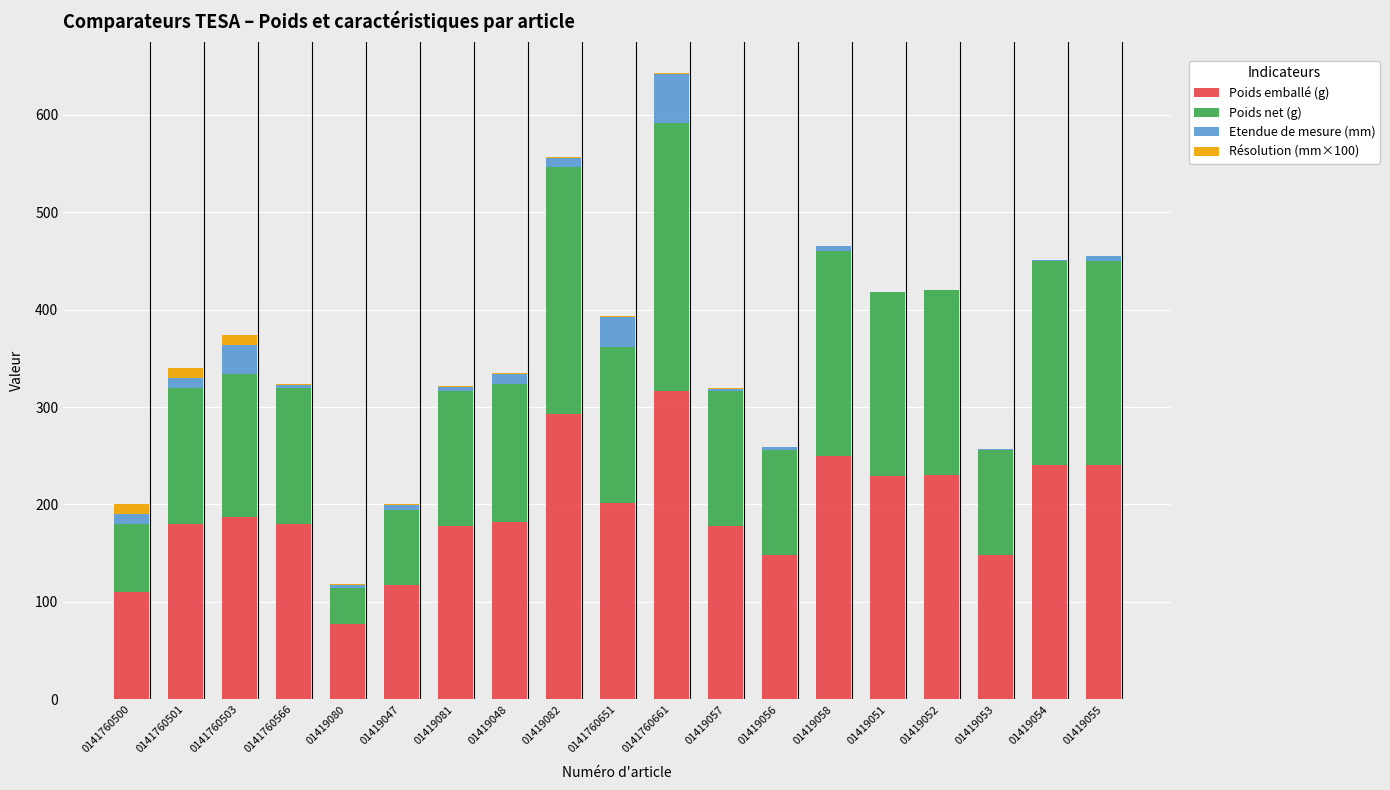

At which category is the sum across all series the highest?

0141760661